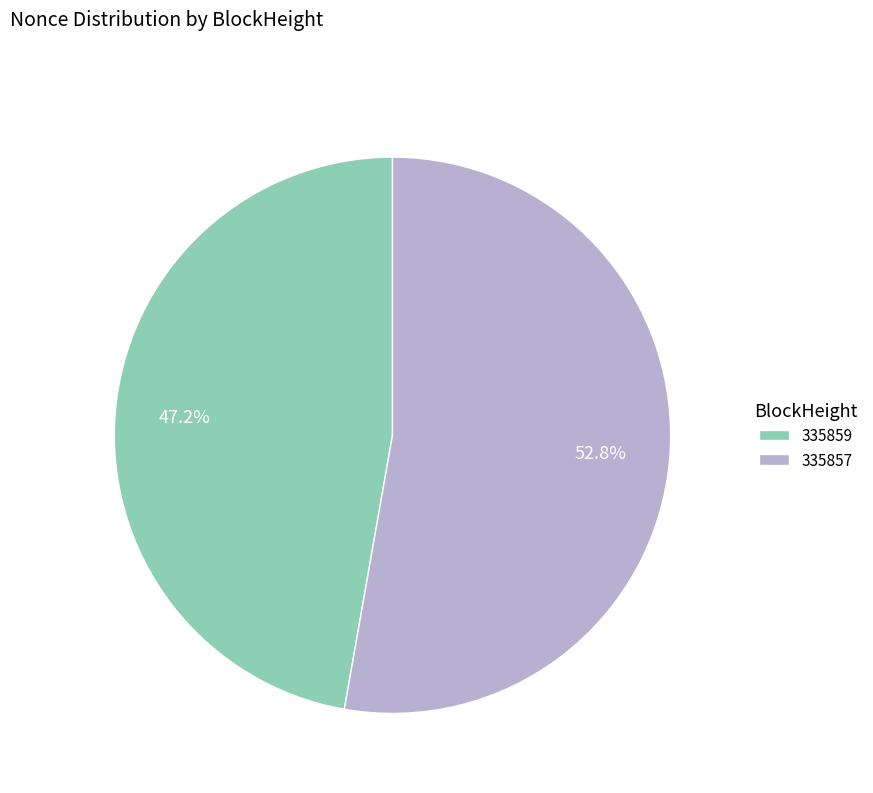

To the nearest percent, what is the difference between the 335857 and 335859 slice percentages?

6%